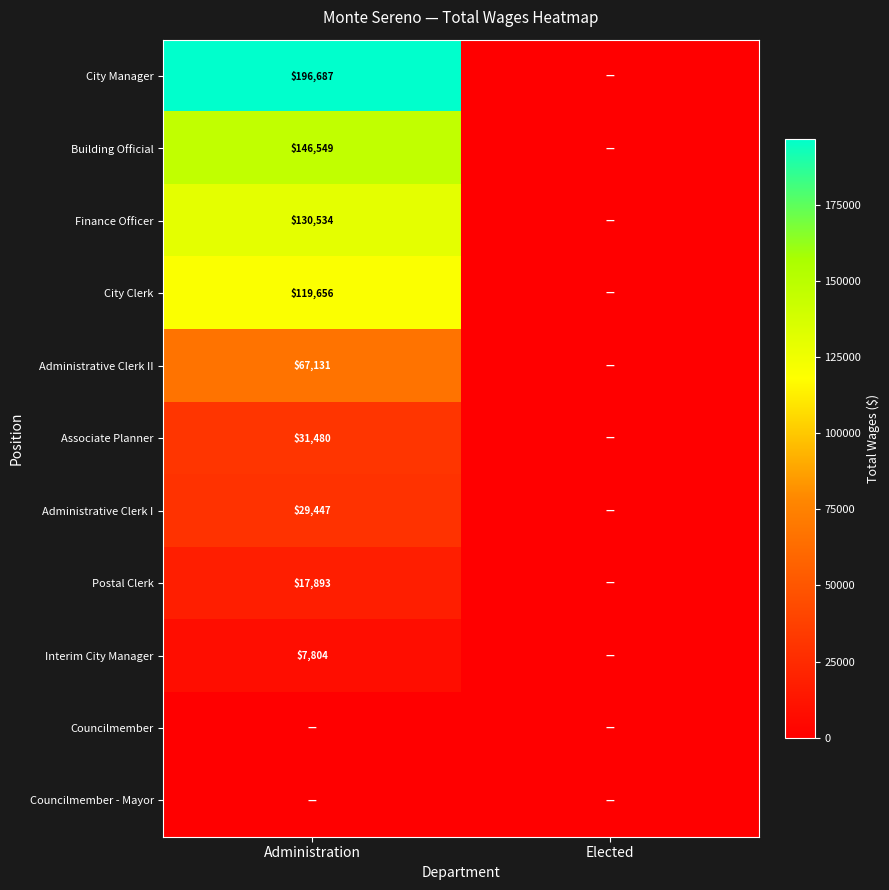

At which category is the sum across all series the highest?

Administration